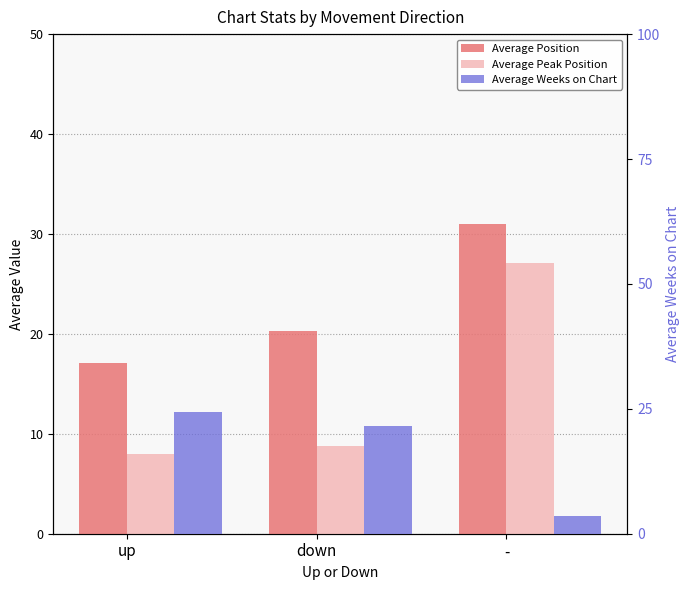

Is it true that Average Peak Position equals 27.1 at -?

True